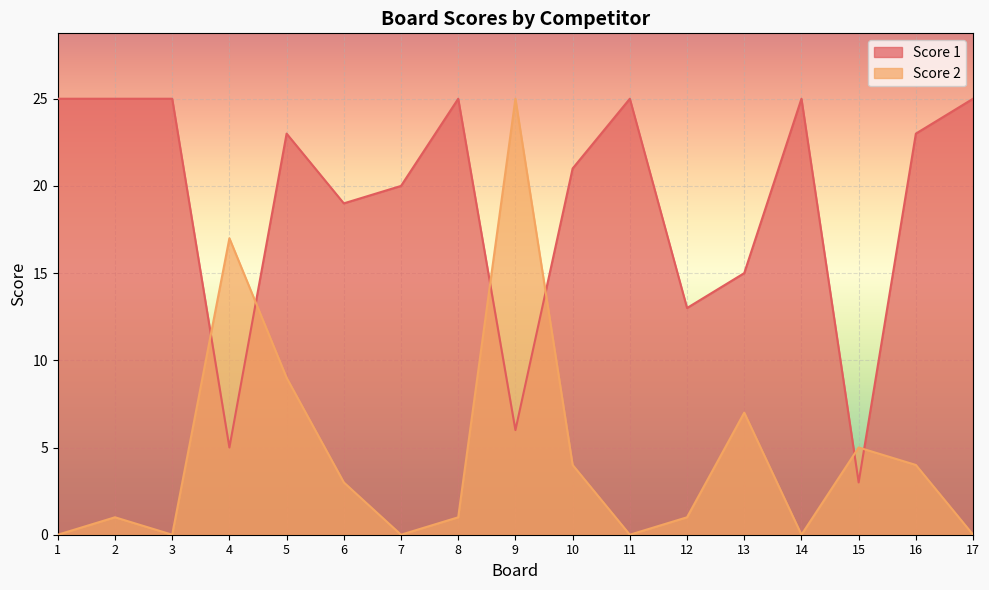

Rank the series at 11 from lowest to highest value.

Score 2, Score 1